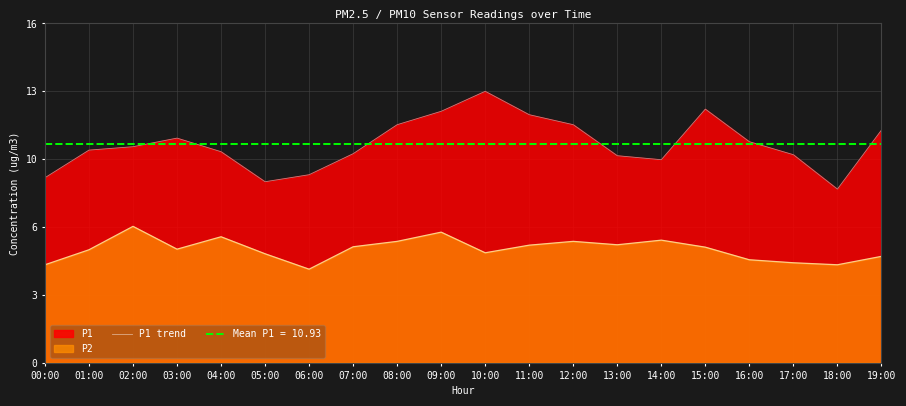

The chart shows a value of 10.8 at 02:00. True or false?

True